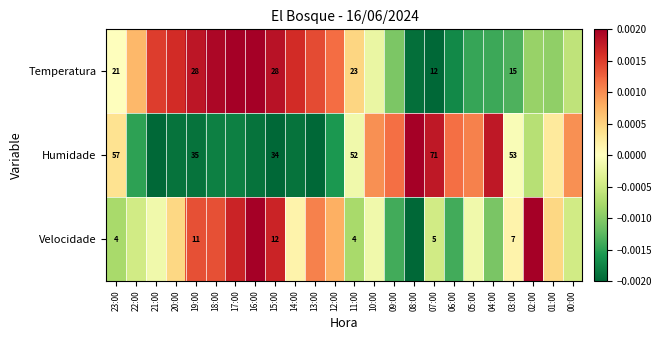

The value of Temperatura at 23:00 is 0.0. True or false?

False